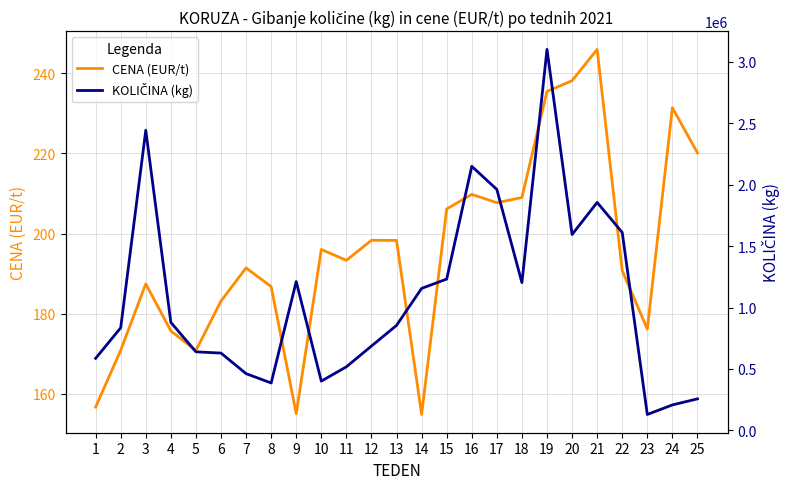

Which series changed the most between 10 and 11?

KOLIČINA (kg)